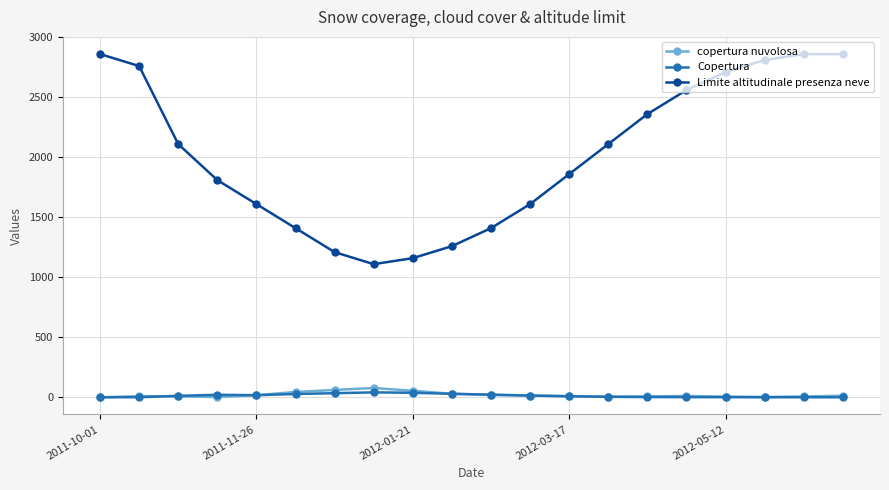

Which series has the largest total across all categories?

Limite altitudinale presenza neve